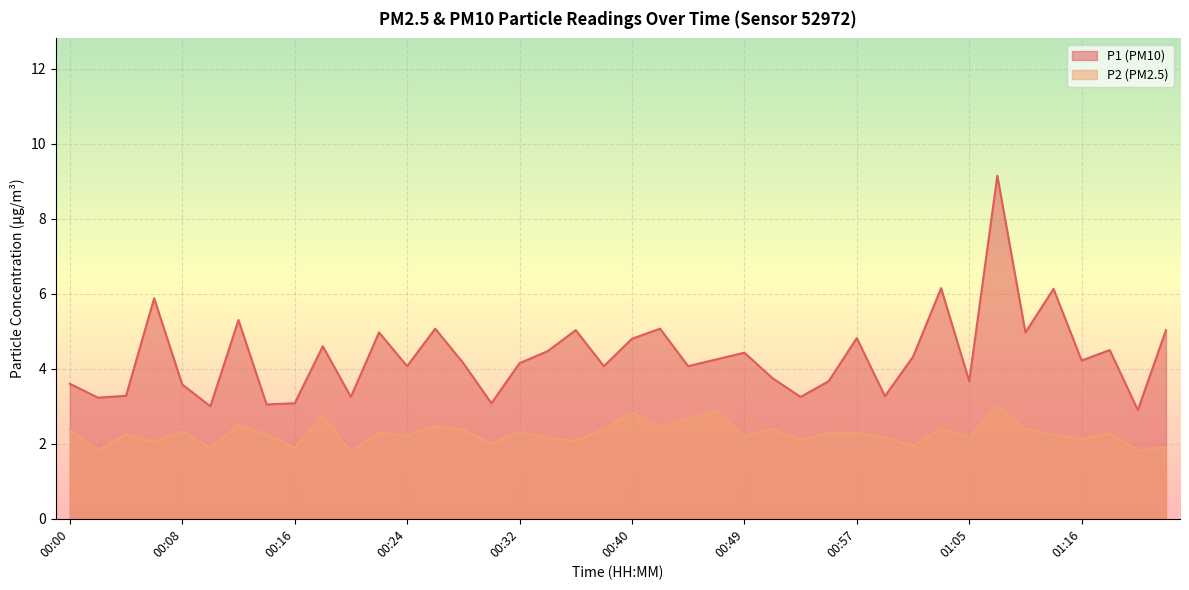

What is the maximum value shown in the chart?

9.2